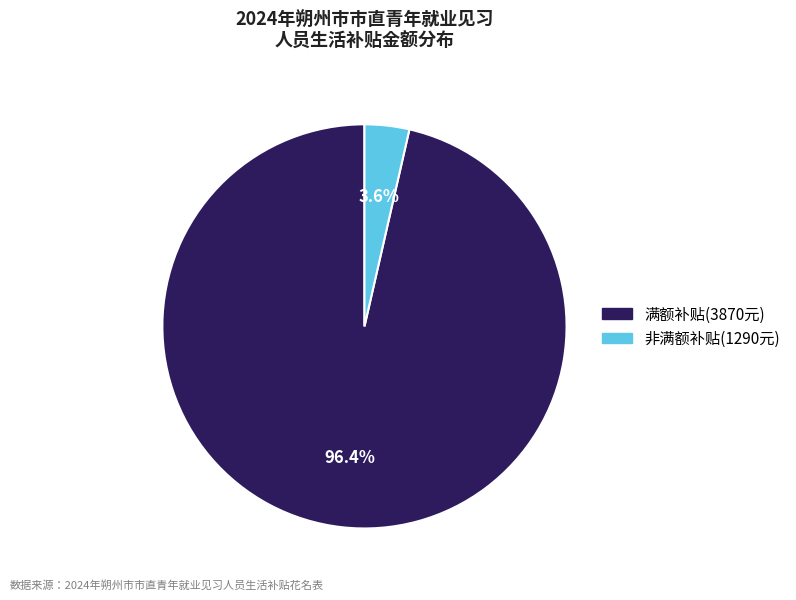

Does any single category account for the majority?

Yes